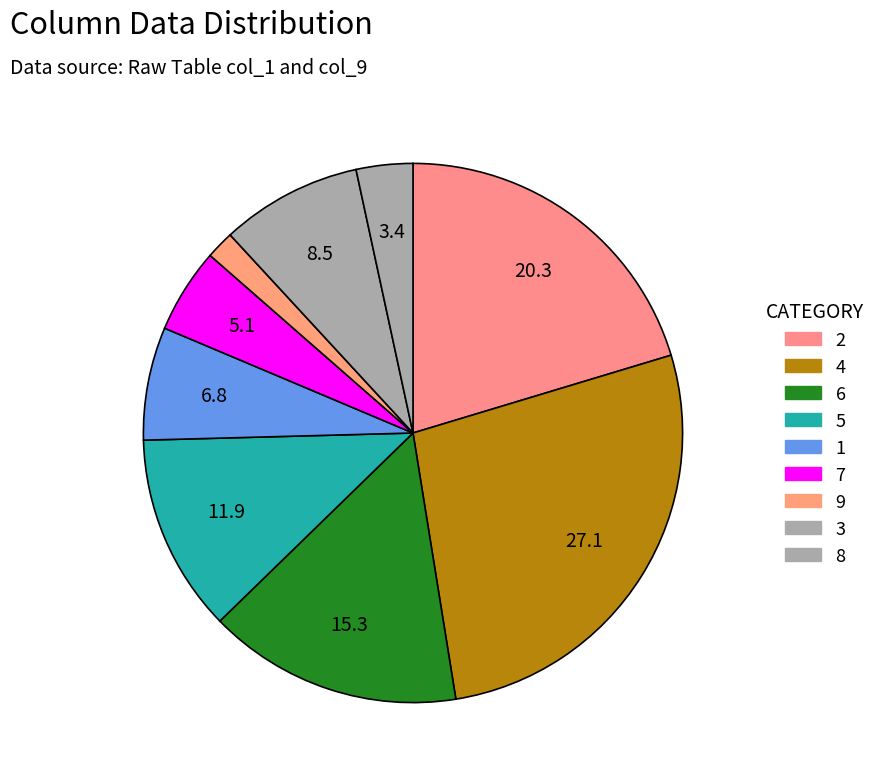

Does any single category account for the majority?

No